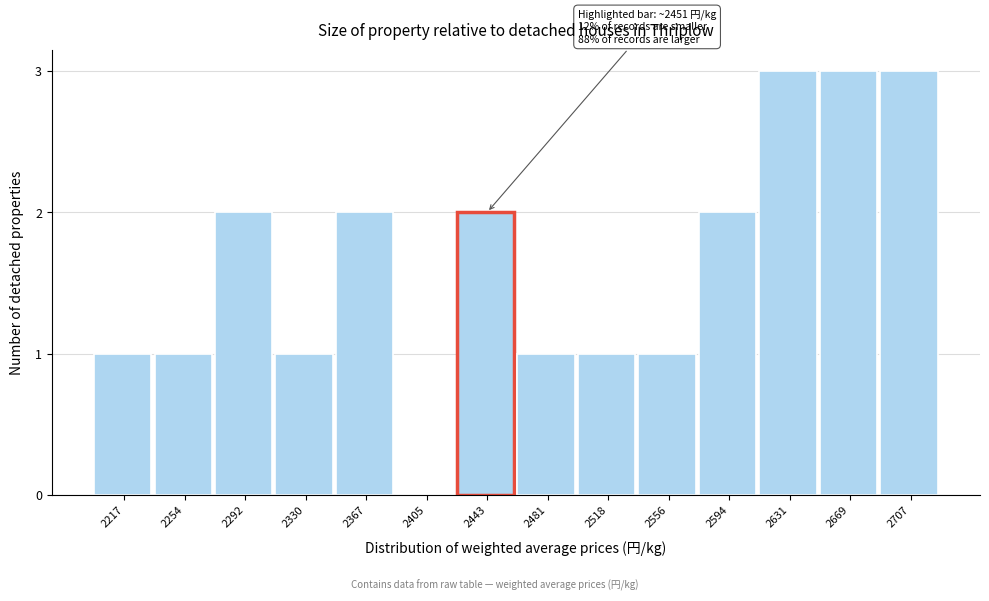

Reading right to left, what are all the values shown in this chart?

2707=3	2669=3	2631=3	2594=2	2556=1	2518=1	2481=1	2443=2	2405=0	2367=2	2330=1	2292=2	2254=1	2217=1